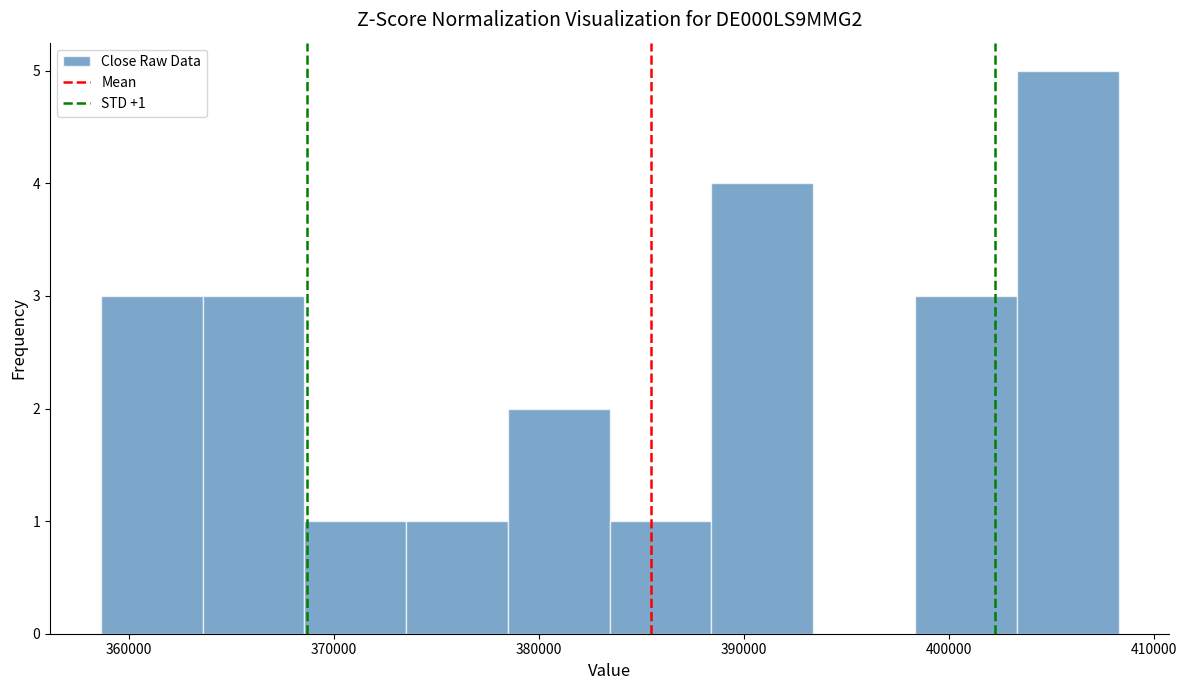

Over which range of the x-axis is the bar tallest?

403000 to 408000